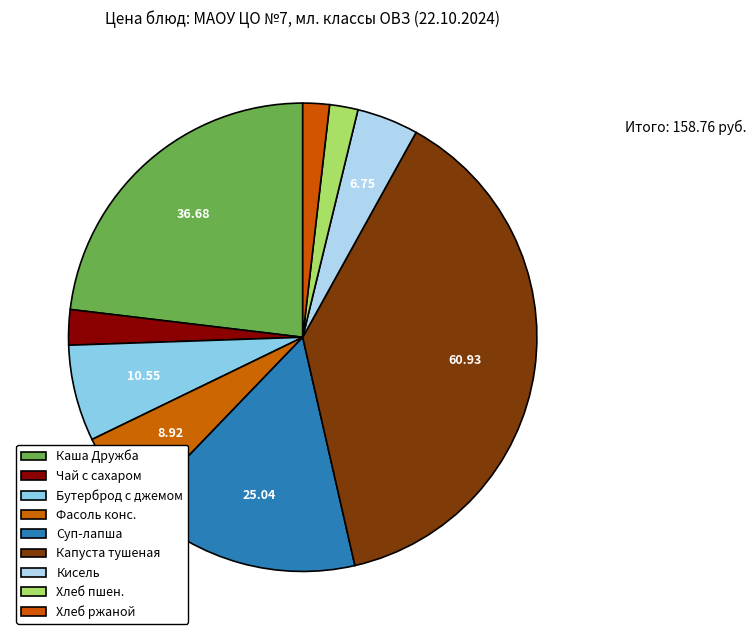

Is there any slice that represents more than half of the pie?

No